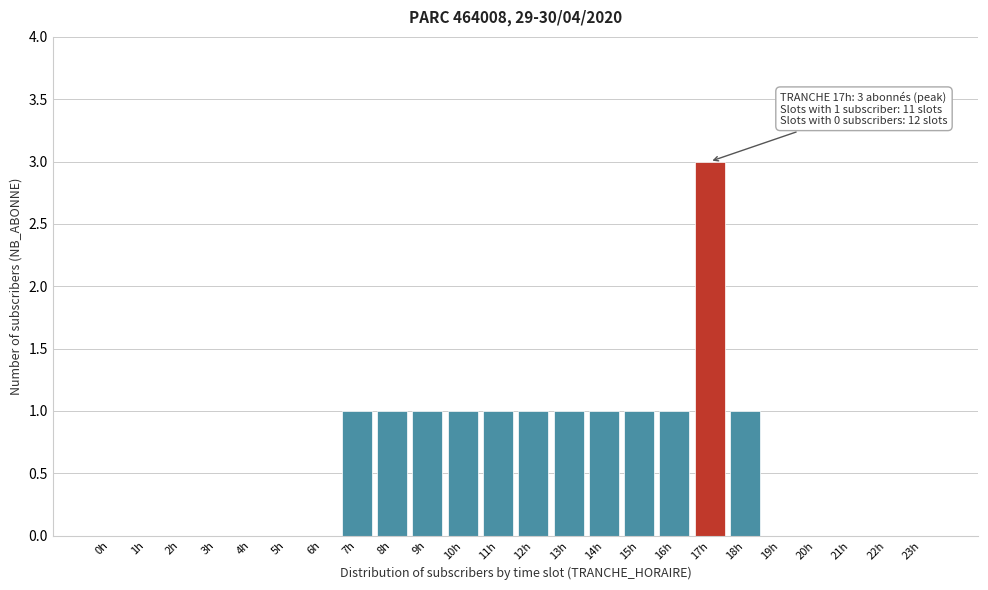

Reading left to right, what are all the values shown in this chart?

0h=0	1h=0	2h=0	3h=0	4h=0	5h=0	6h=0	7h=1	8h=1	9h=1	10h=1	11h=1	12h=1	13h=1	14h=1	15h=1	16h=1	17h=3	18h=1	19h=0	20h=0	21h=0	22h=0	23h=0